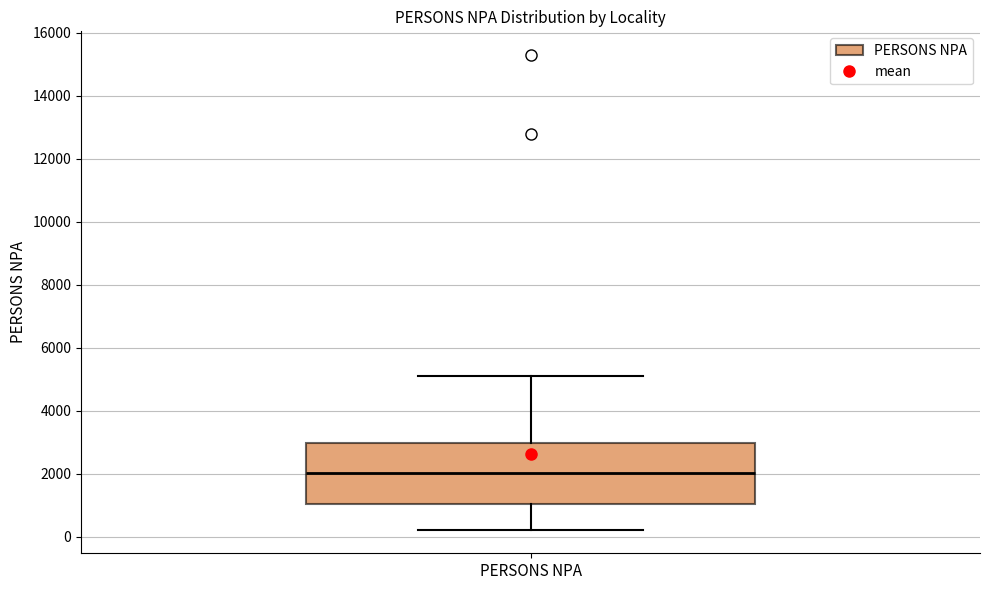

Read this box plot against the y-axis: the position of the median line, the range covered by the box, and the ends of both whiskers. The values are not printed on the chart, so give them approximately, as read against the axis.

median 2000, box 1000 to 3000, whiskers 200 to 5000